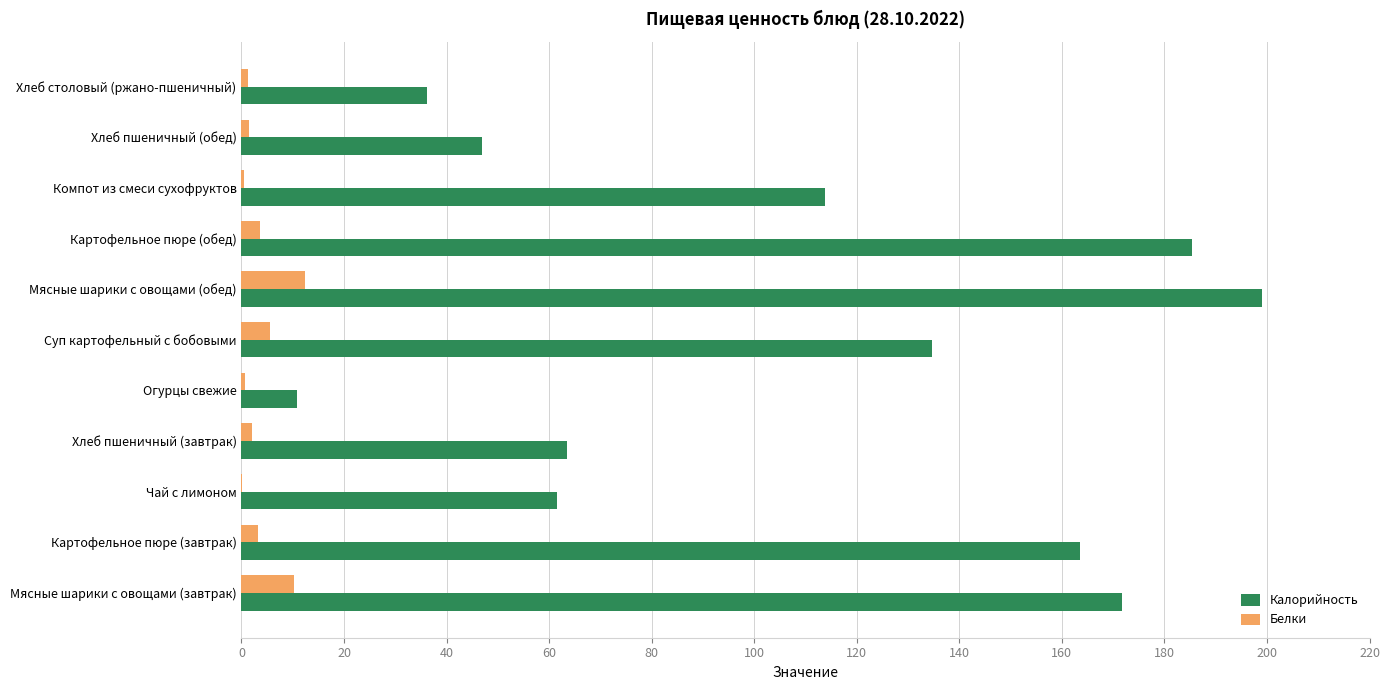

How many categories are shown in the chart?

11